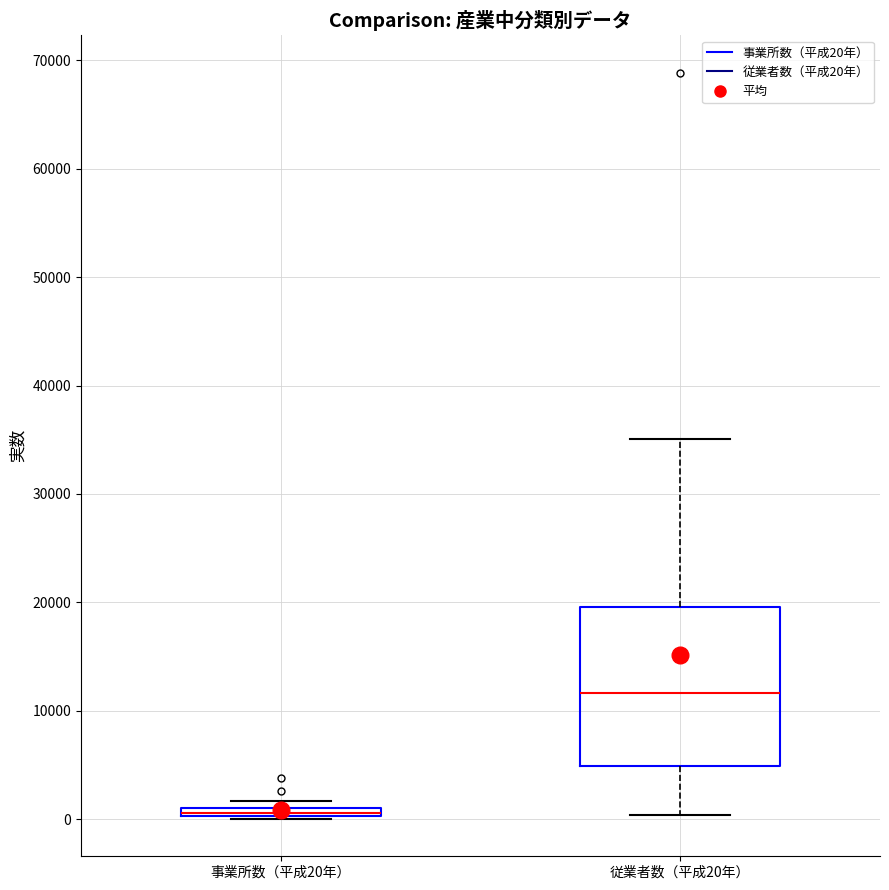

Where is the lower edge of the box for 従業者数（平成20年） on the y-axis? The values are not printed on the chart, so give them approximately, as read against the axis.

5000